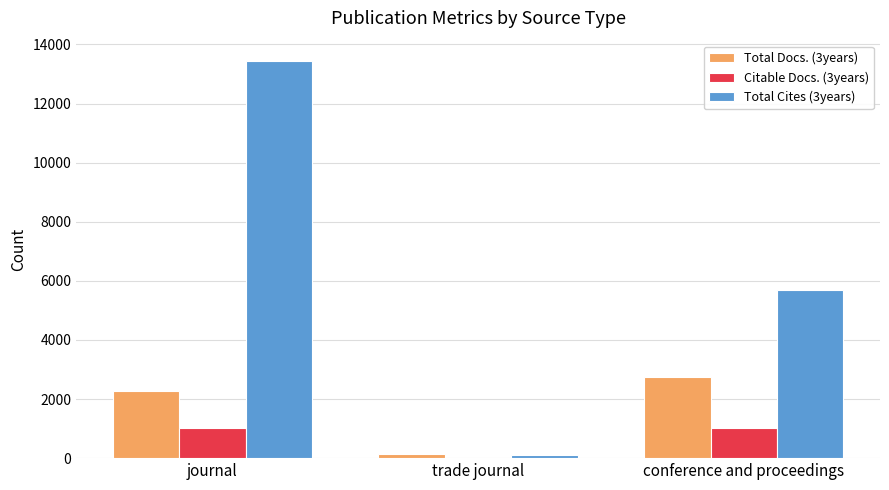

Which category has the highest value across all series?

journal